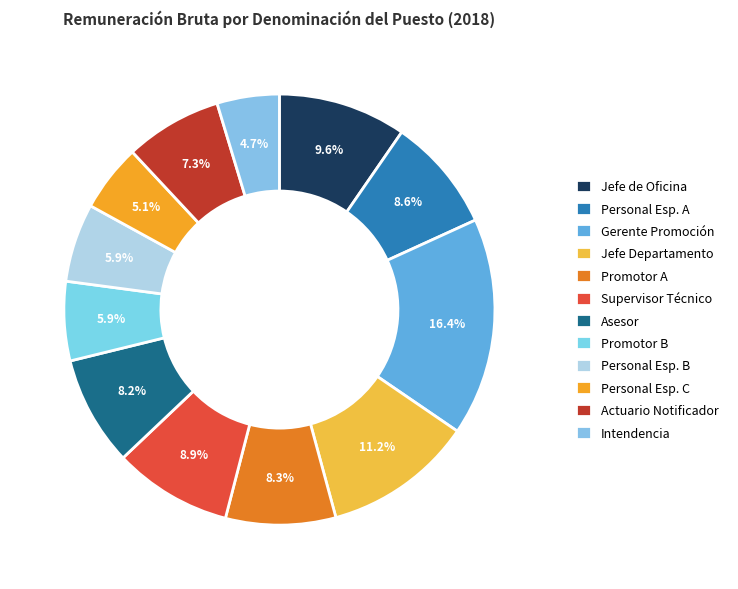

What is the smallest slice in the pie chart?

INTENDENCIA